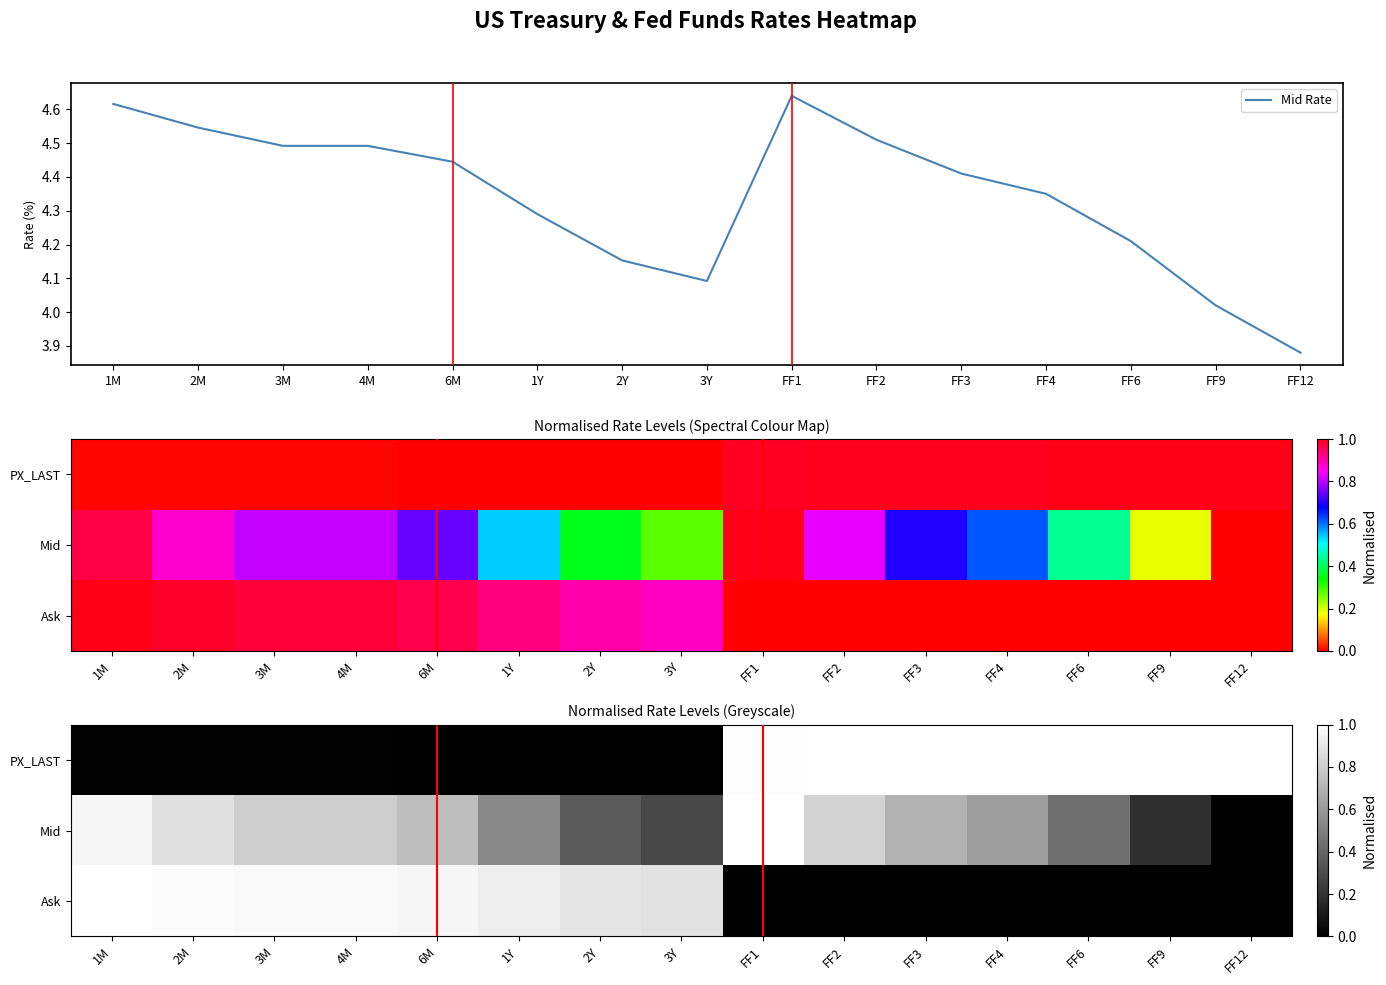

Which has a higher value, FF1 or 3M?

FF1